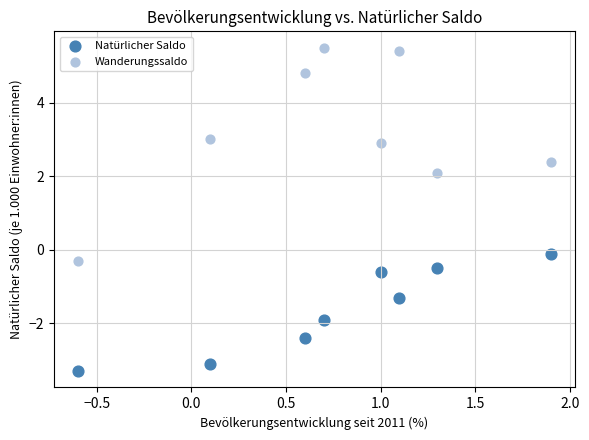

Which series has the widest spread of Y values?

Wanderungssaldo